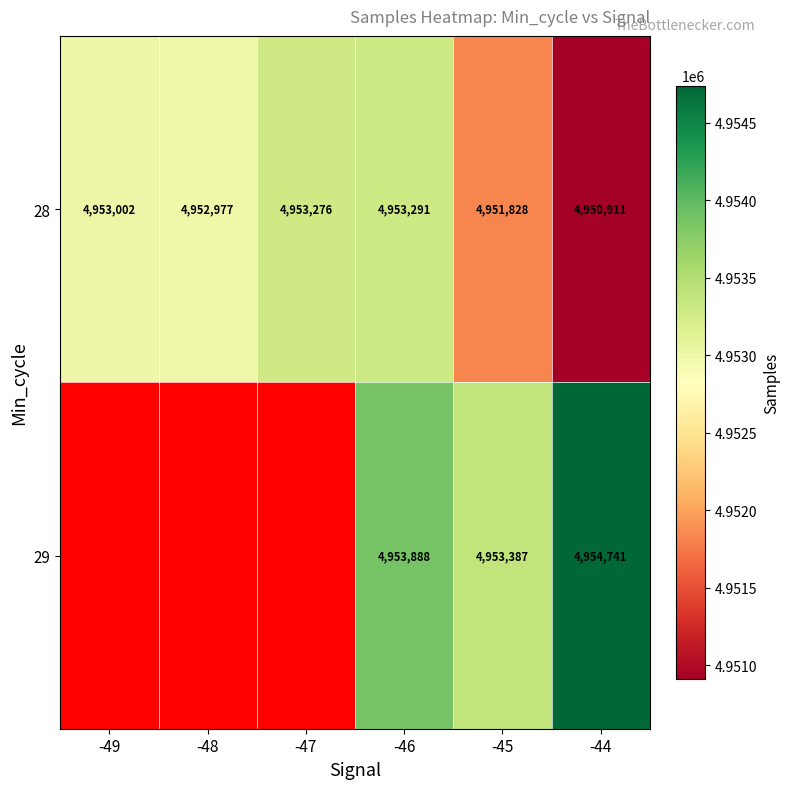

Between -45 and -44, which series saw the biggest shift?

29